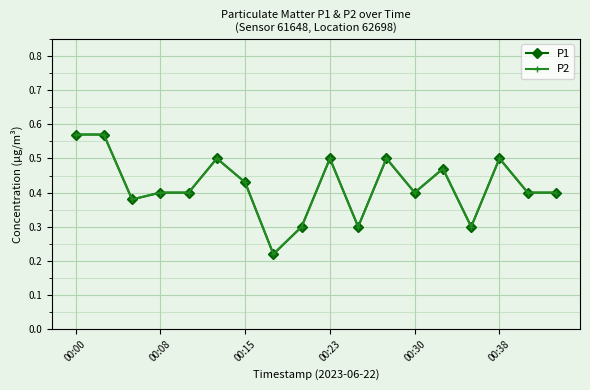

Which series has the widest spread of values?

P1